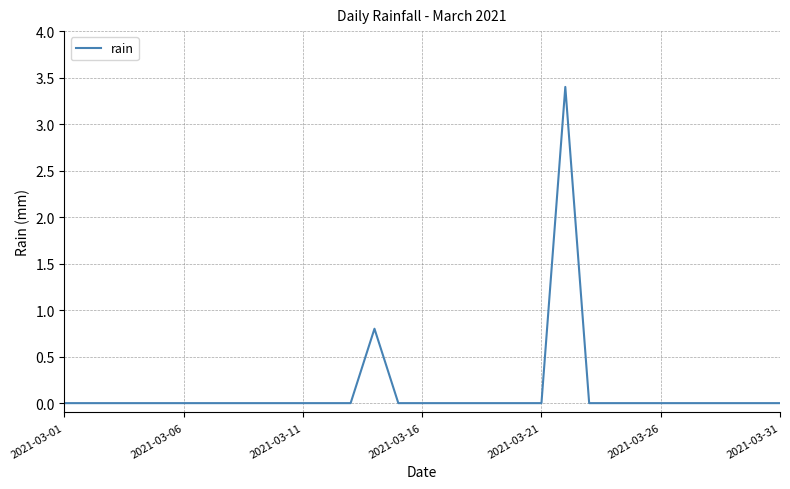

What is the difference between the maximum and minimum values?

3.4